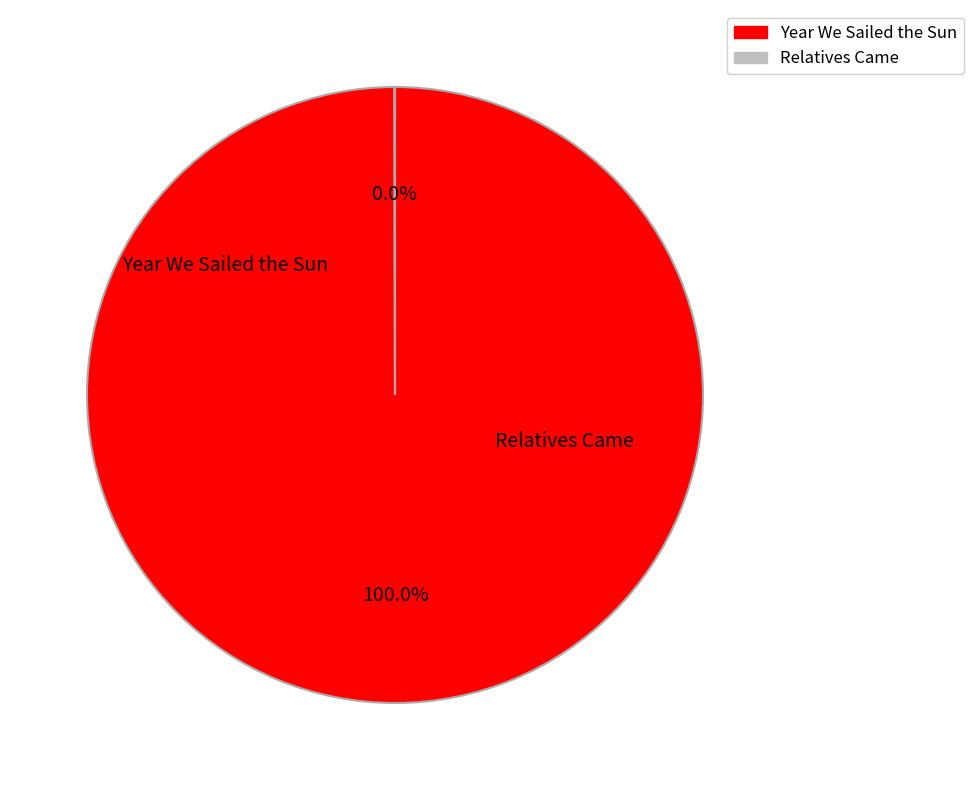

Which category has the smallest portion of the pie?

Relatives Came